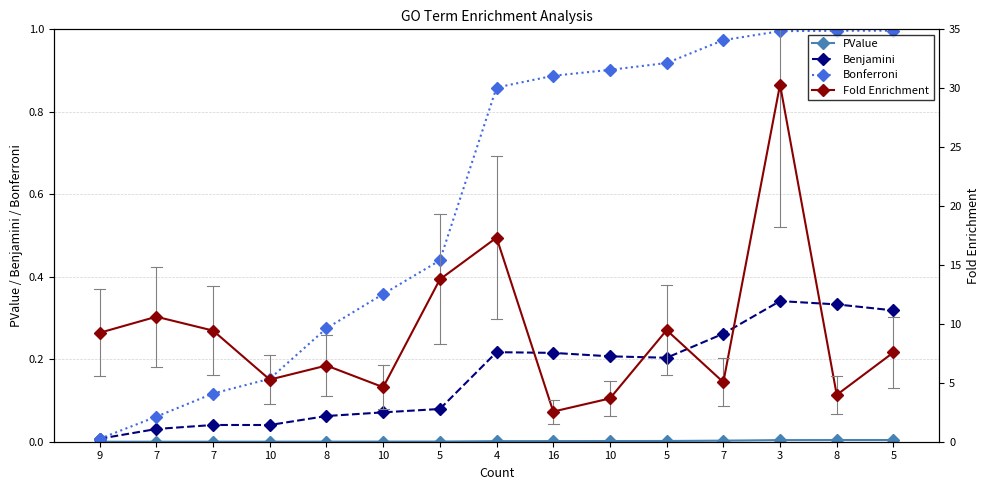

True or false: Benjamini and PValue intersect in this chart.

False